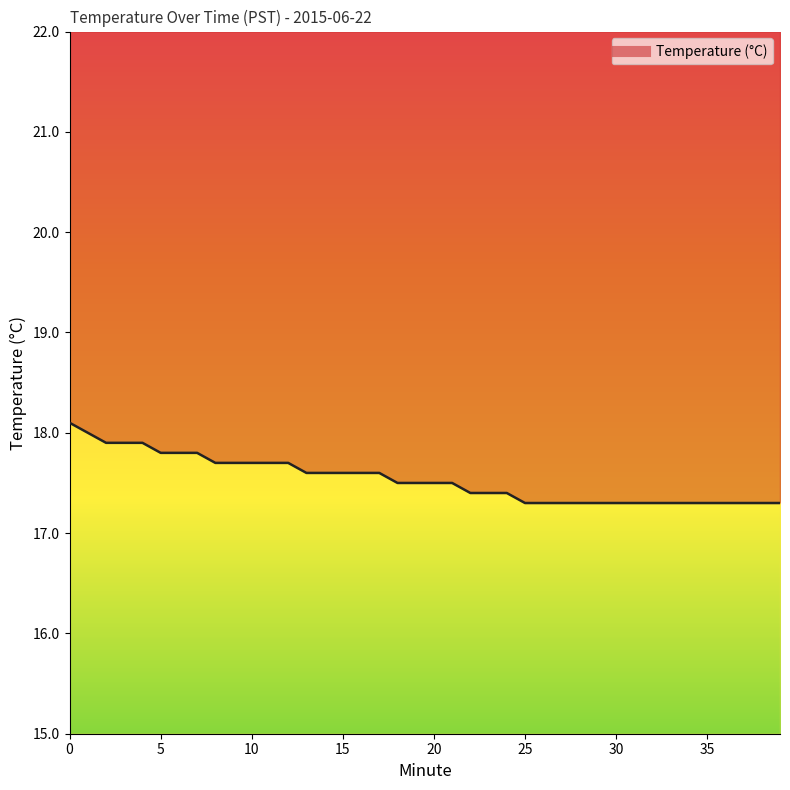

Where is the data nearest to the value 17?

25